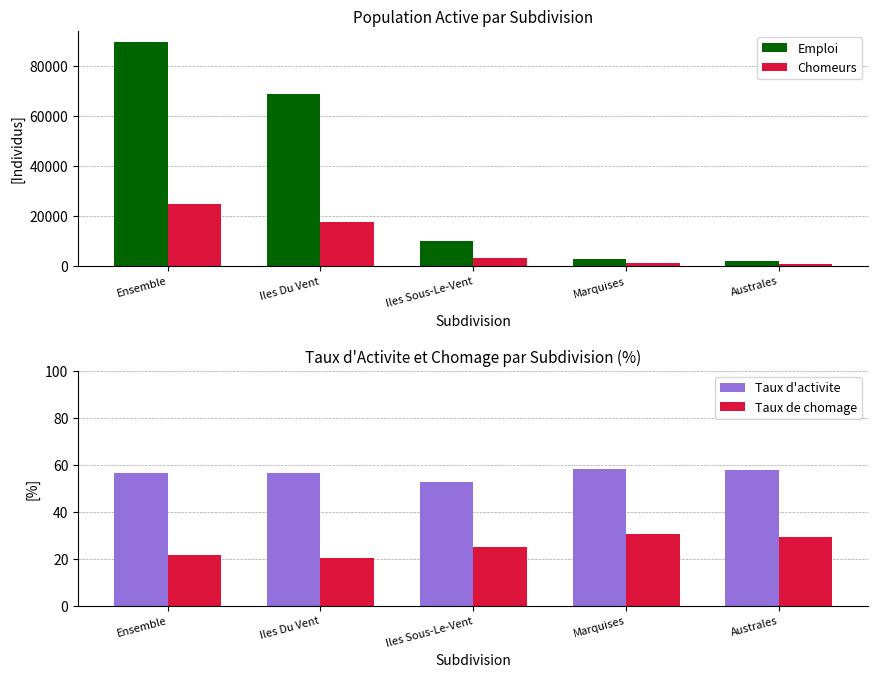

Is it true that Chomeurs equals 843.0 at Australes?

True